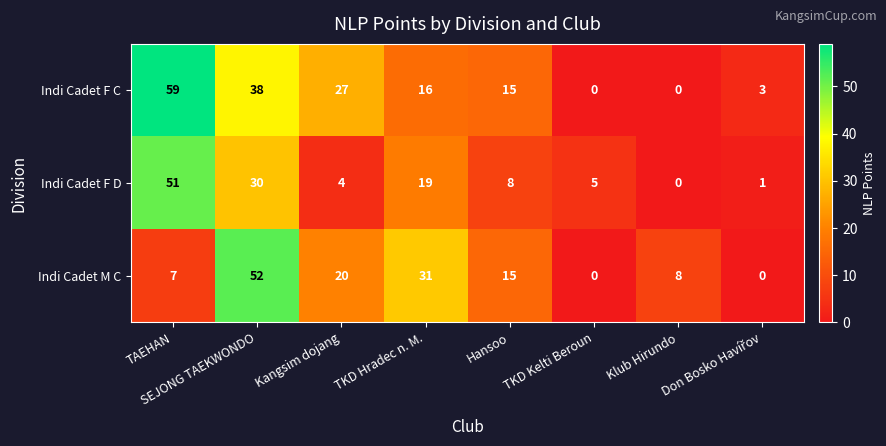

List the series in order of their overall mean, lowest first.

Indi Cadet F D, Indi Cadet M C, Indi Cadet F C